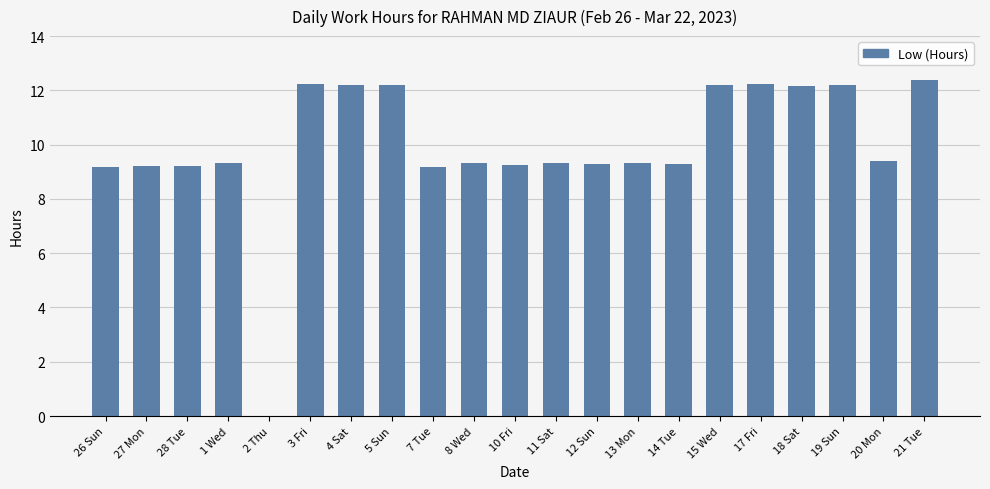

What is the sum of the values at 17 Fri and 15 Wed?

24.5